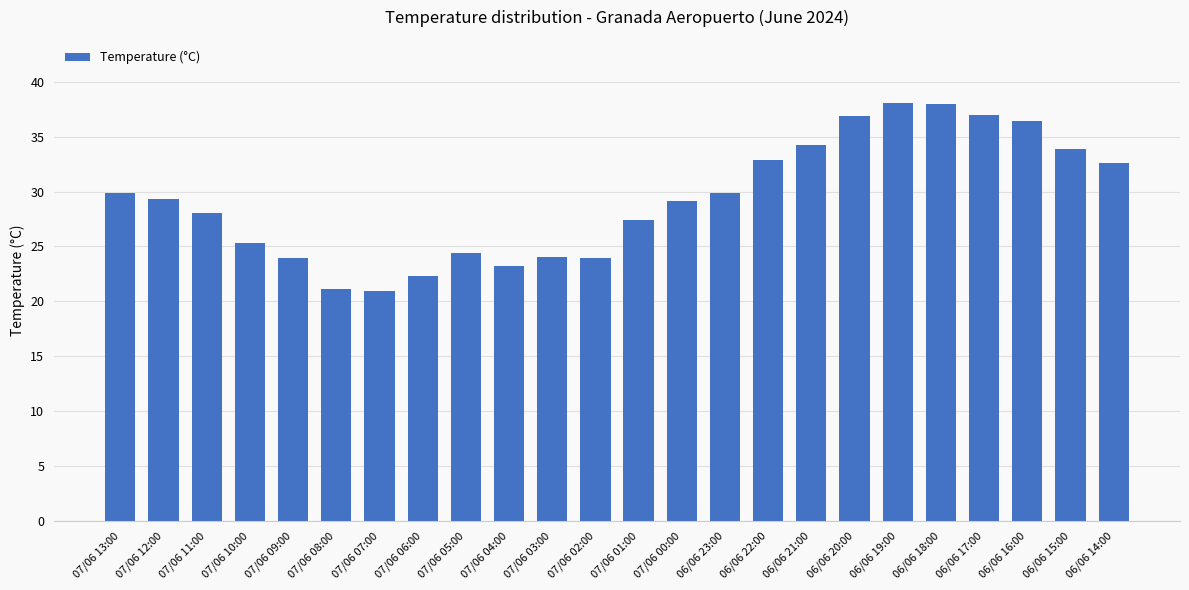

What is the change in value from 07/06 08:00 to 07/06 01:00?

+6.3